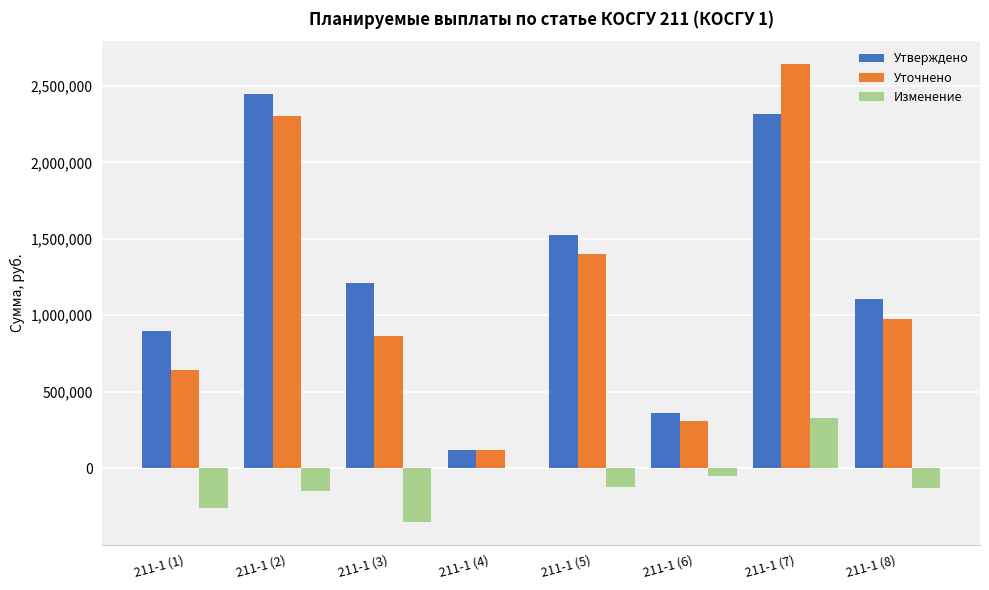

Which series has the largest total across all categories?

Утверждено